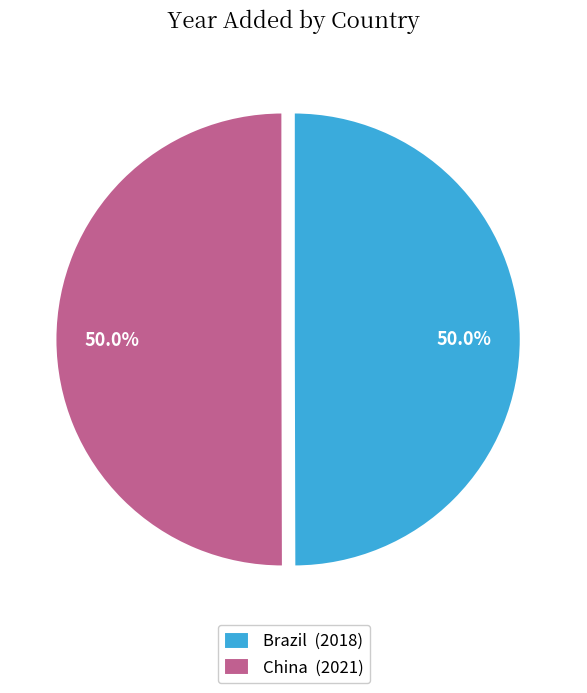

To the nearest percent, what is the average slice percentage?

50%